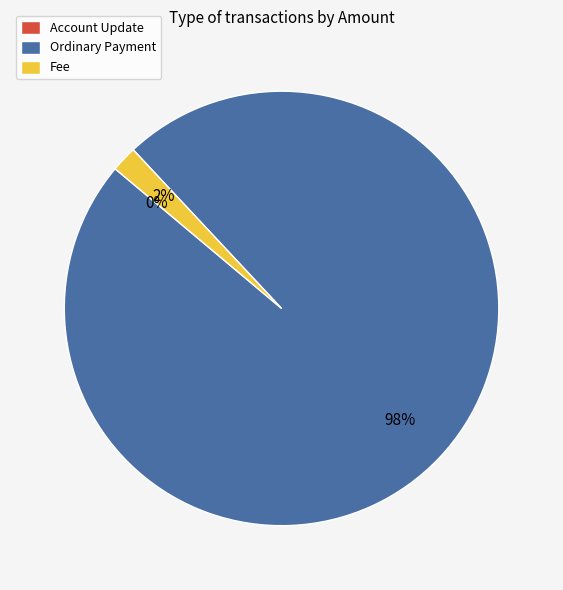

Which has a higher value, Fee or Ordinary Payment?

Ordinary Payment